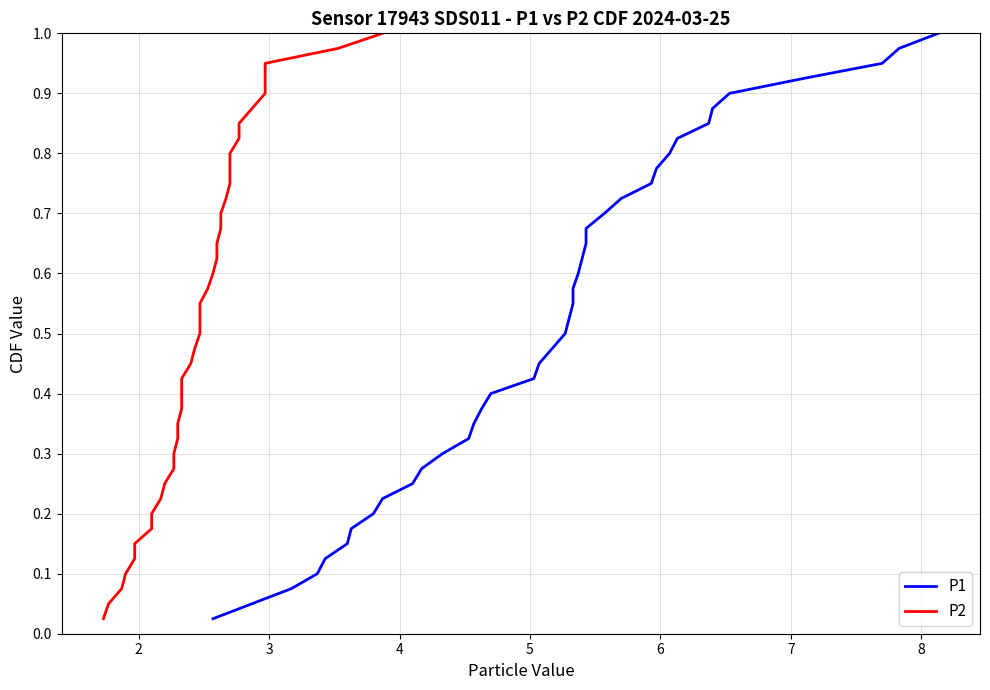

What is the maximum value for P2?

1.0